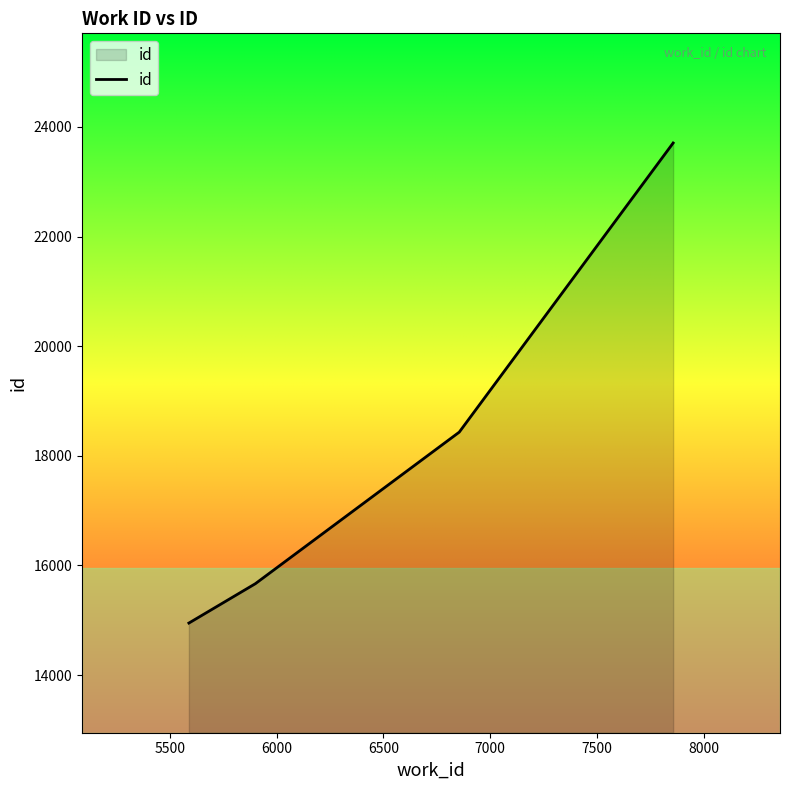

What is the minimum value shown in the chart?

14950